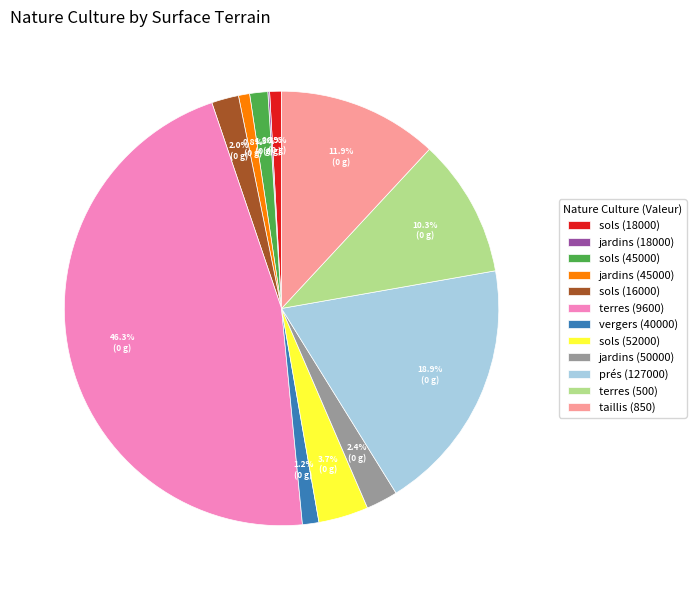

Does taillis (850) account for over 50% of the chart?

No